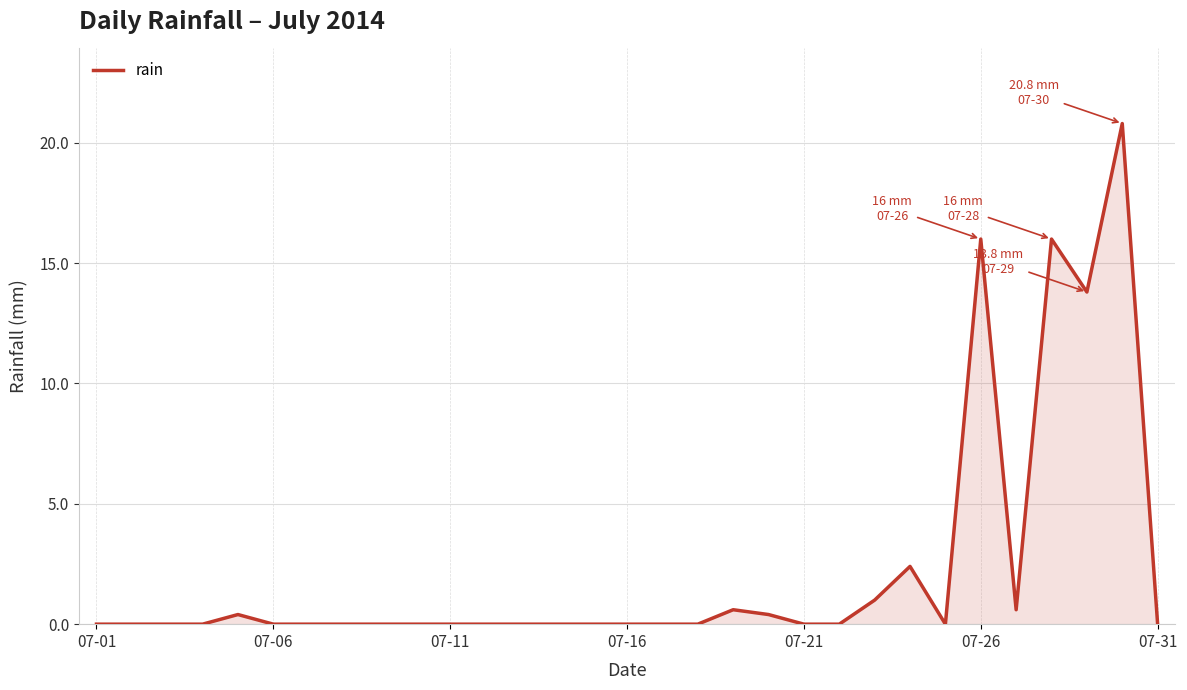

Does the chart have visible grid lines?

Yes